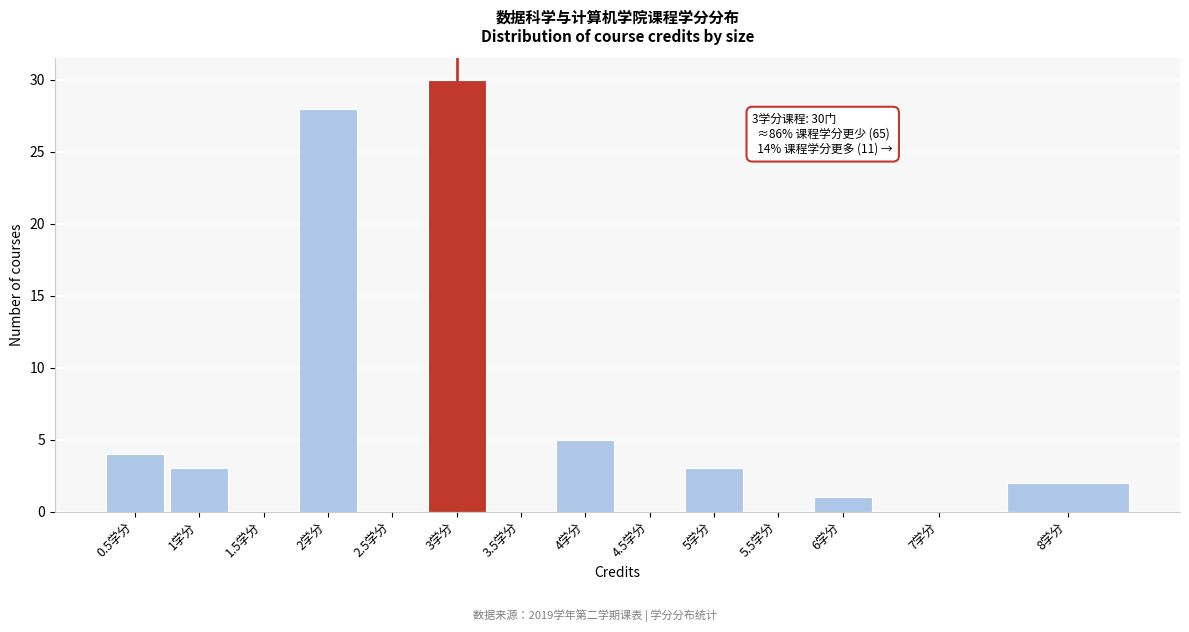

Reading left to right, list all the values displayed in this chart.

0.5学分=4	1学分=3	1.5学分=0	2学分=28	2.5学分=0	3学分=30	3.5学分=0	4学分=5	4.5学分=0	5学分=3	5.5学分=0	6学分=1	7学分=0	8学分=2